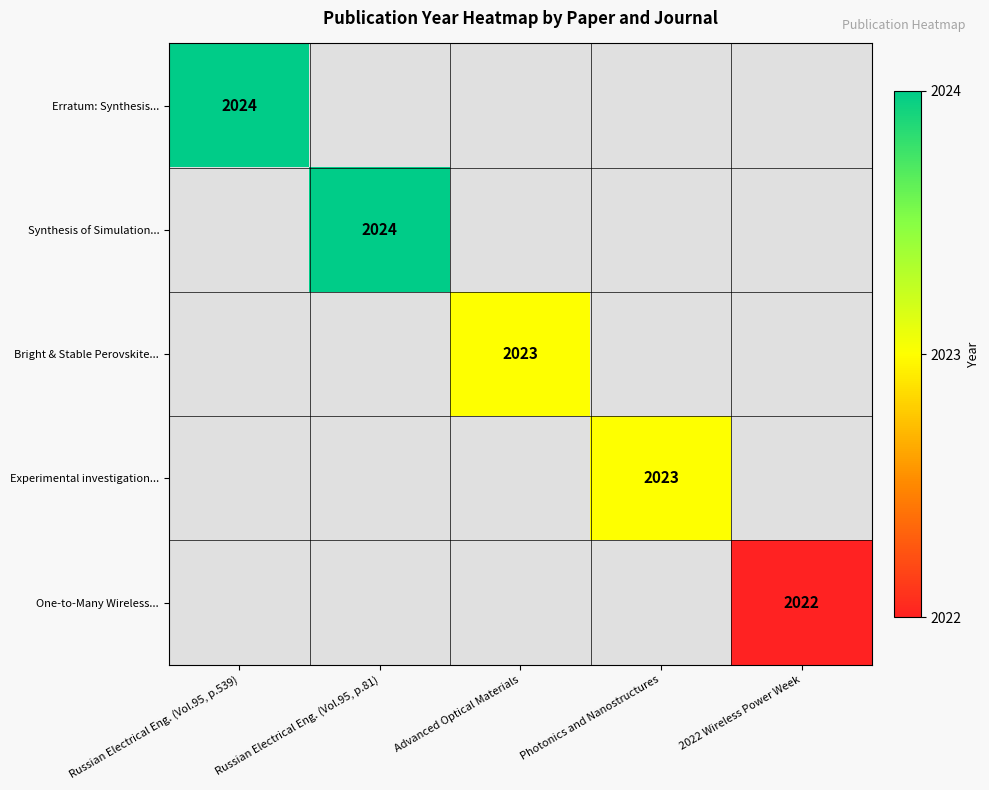

Which category has the highest value across all series?

Russian Electrical Eng. (Vol.95, p.539)